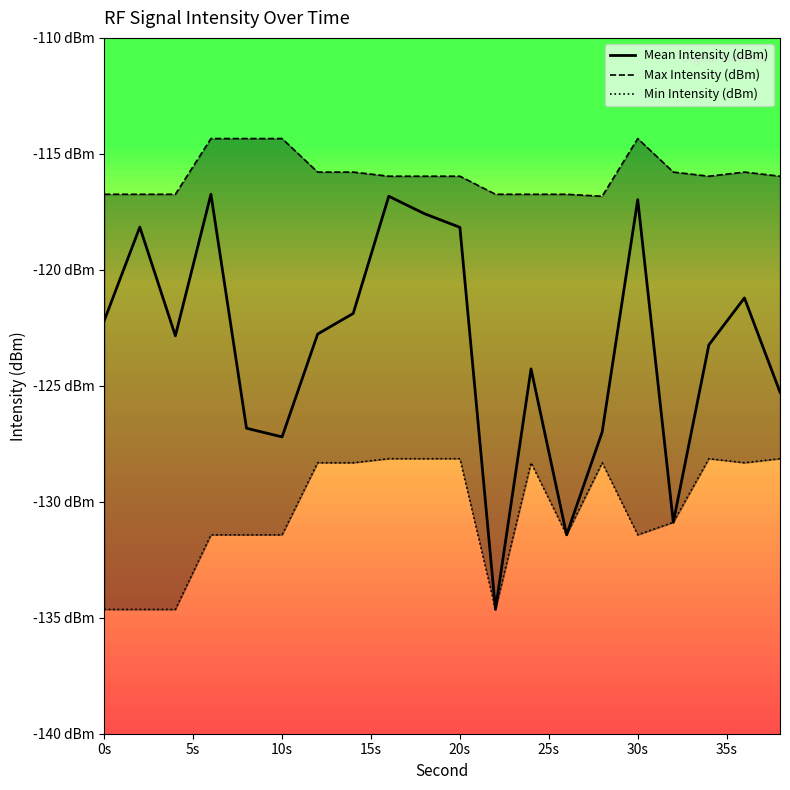

True or false: Mean Intensity (dBm) and Max Intensity (dBm) cross at least once.

False